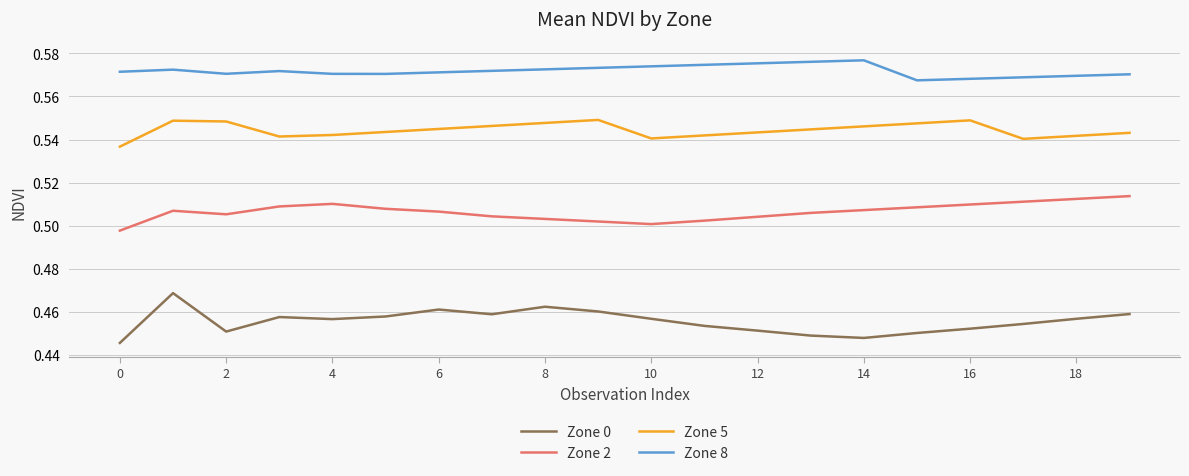

True or false: Zone 5 and Zone 0 intersect in this chart.

False